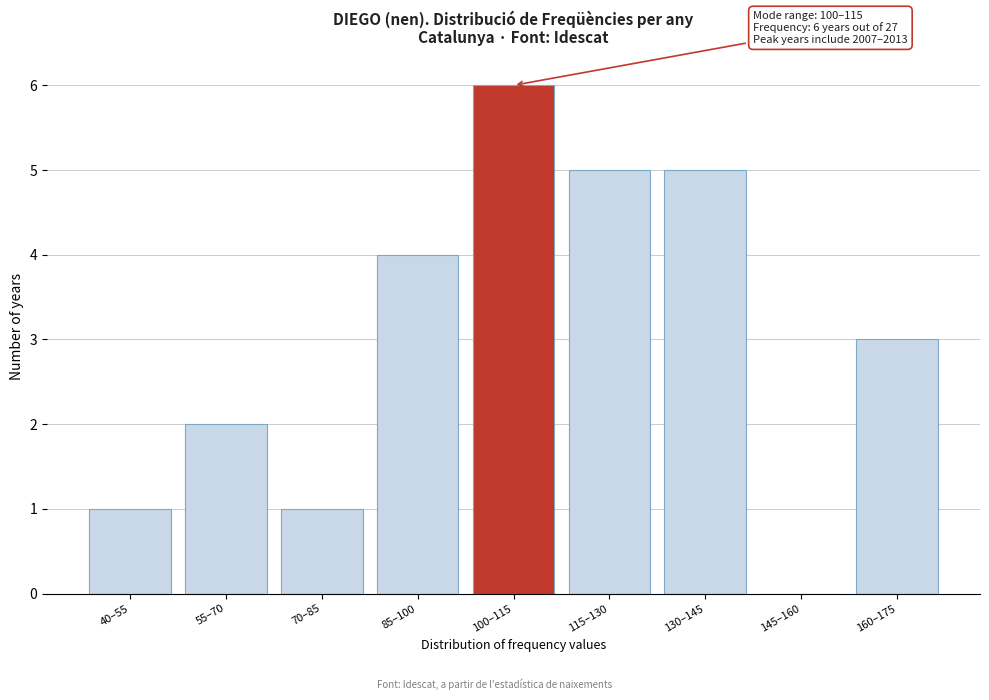

Reading right to left, what are all the values shown in this chart?

160–175=3	145–160=0	130–145=5	115–130=5	100–115=6	85–100=4	70–85=1	55–70=2	40–55=1